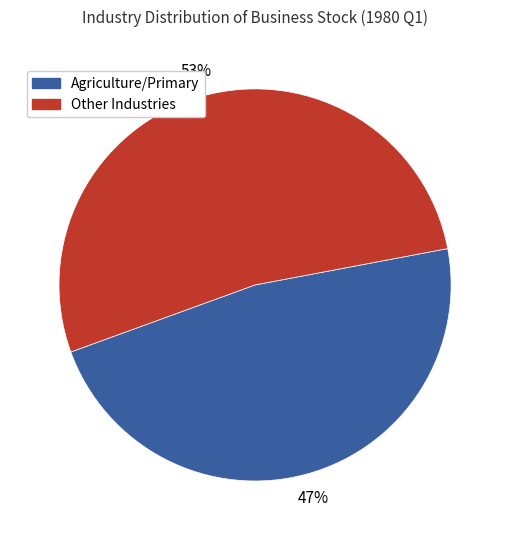

Approximately how many times larger is the value at Agriculture/Primary compared to Other Industries?

0.9